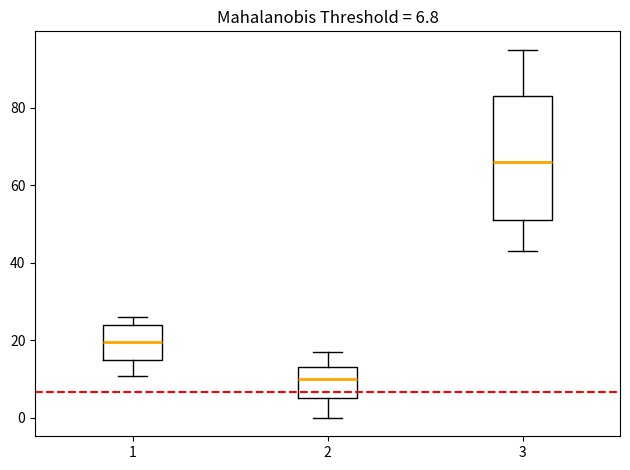

Which box is the tallest, from its lower edge to its upper edge?

3